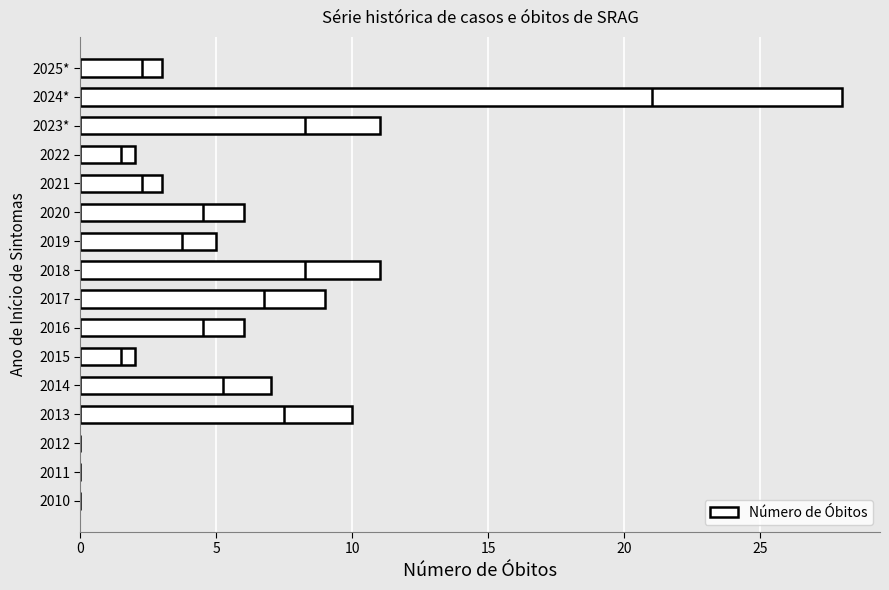

Reading left to right, transcribe all the data shown in this chart.

0	0	0	10	7	2	6	9	11	5	6	3	2	11	28	3